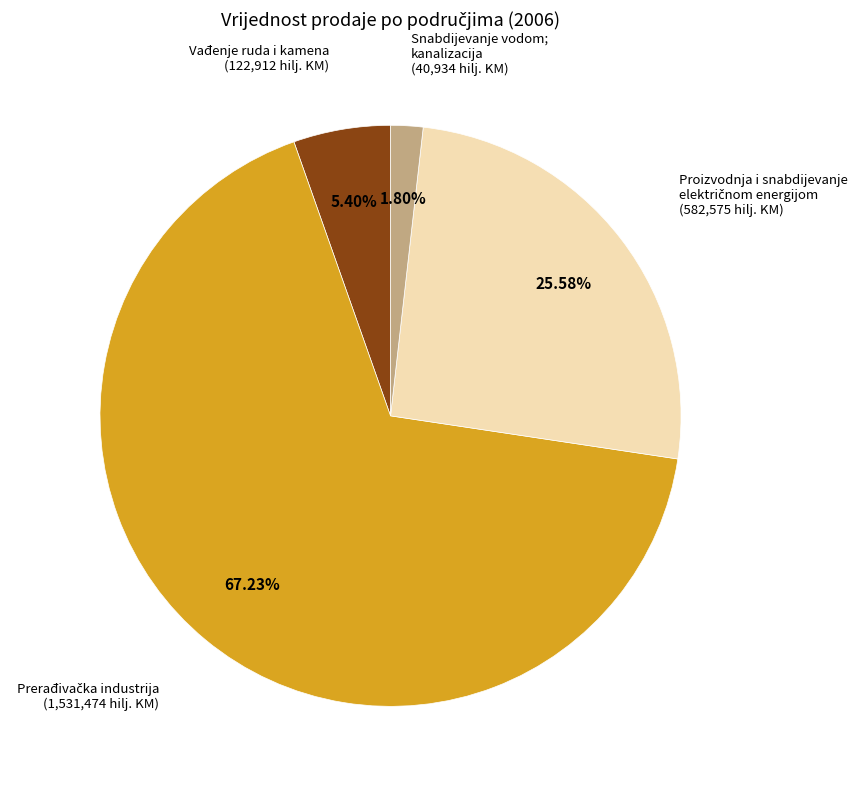

Which slice is the smallest?

Snabdijevanje vodom; kanalizacija